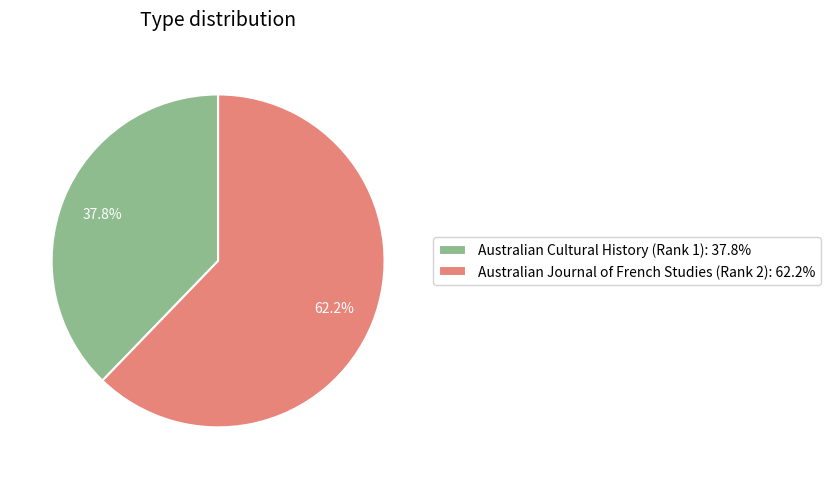

To the nearest percent, what is the difference between the largest and smallest slice percentages?

24%